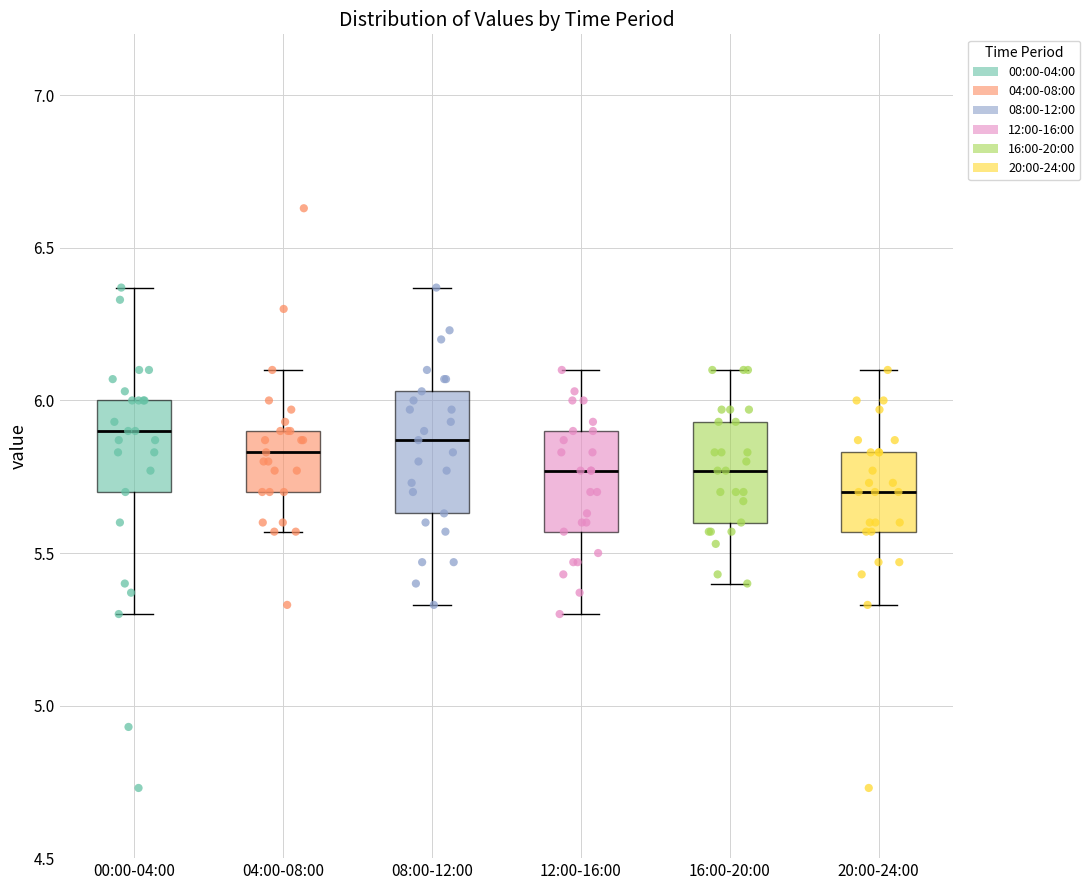

Reading left to right, transcribe this box plot: for each box, give where its median line is, the range the box spans, and where its two whiskers end, as read against the y-axis. The values are not printed on the chart, so give them approximately, as read against the axis.

00:00-04:00: median 5.90, box 5.70 to 6.00, whiskers 5.30 to 6.35
04:00-08:00: median 5.85, box 5.70 to 5.90, whiskers 5.55 to 6.10
08:00-12:00: median 5.85, box 5.65 to 6.05, whiskers 5.35 to 6.35
12:00-16:00: median 5.75, box 5.55 to 5.90, whiskers 5.30 to 6.10
16:00-20:00: median 5.75, box 5.60 to 5.95, whiskers 5.40 to 6.10
20:00-24:00: median 5.70, box 5.55 to 5.85, whiskers 5.35 to 6.10